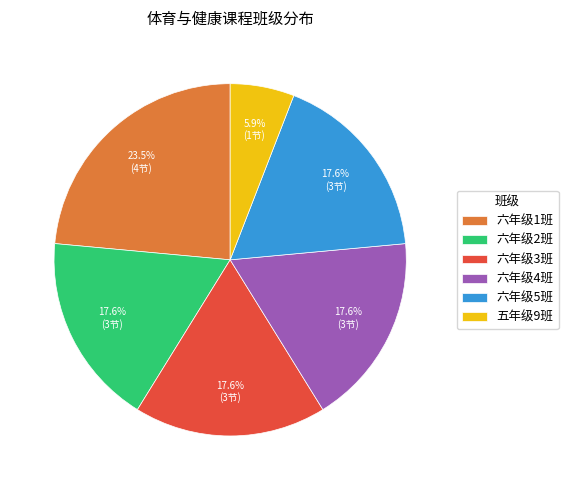

Which slice is the largest?

六年级1班